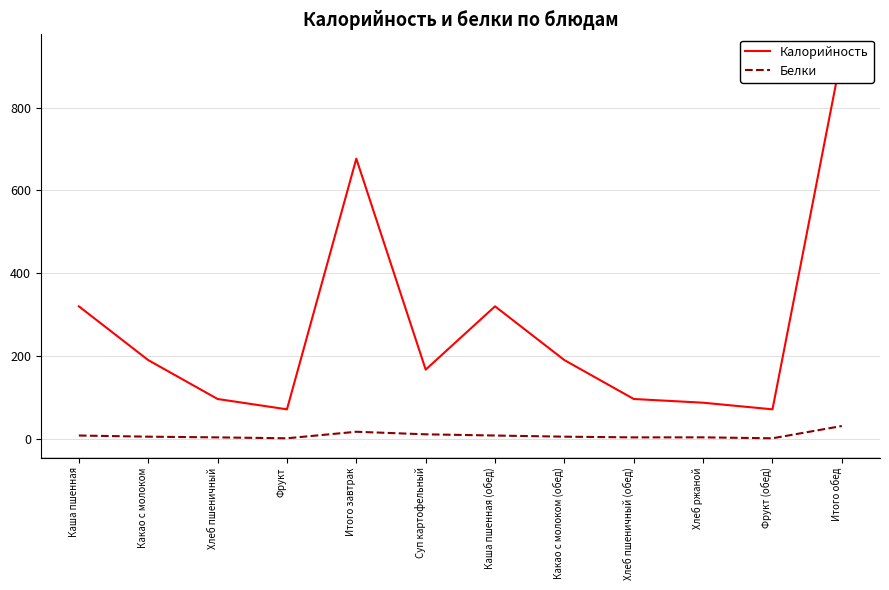

What is the average value of the Калорийность series?

268.0